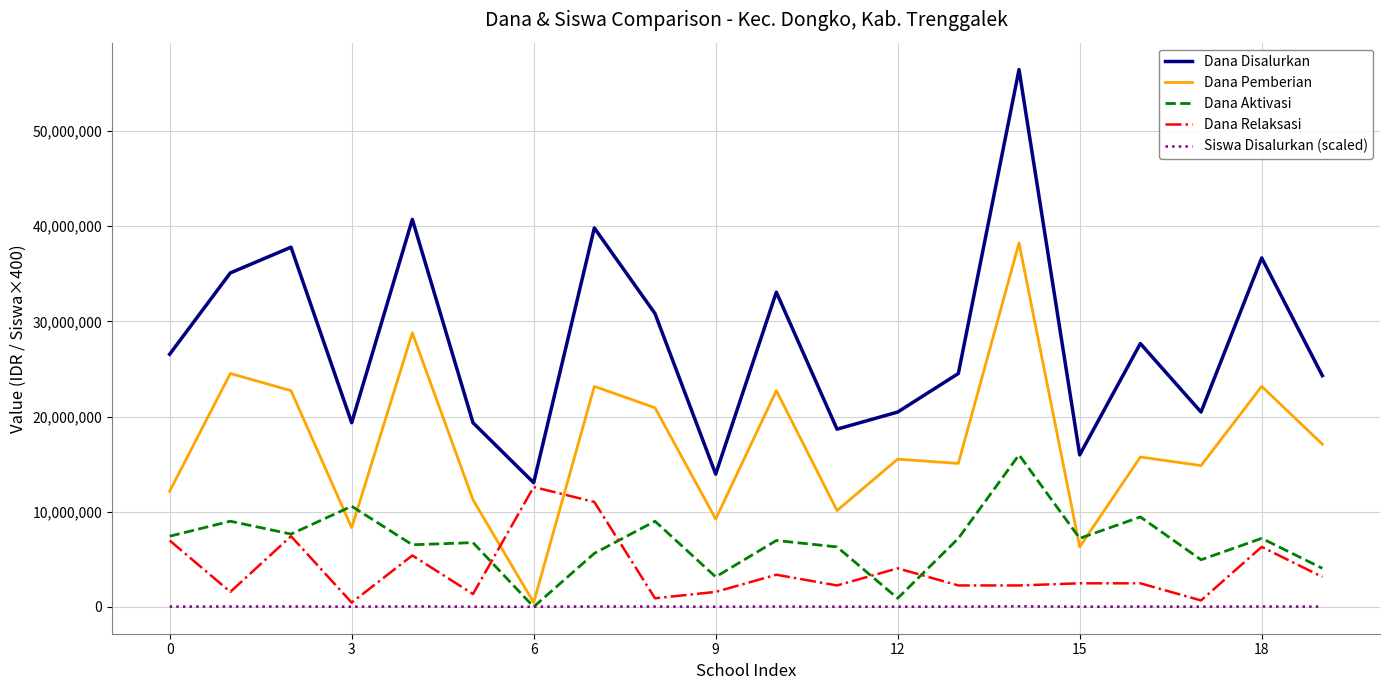

Which series has the largest total across all categories?

Dana Disalurkan